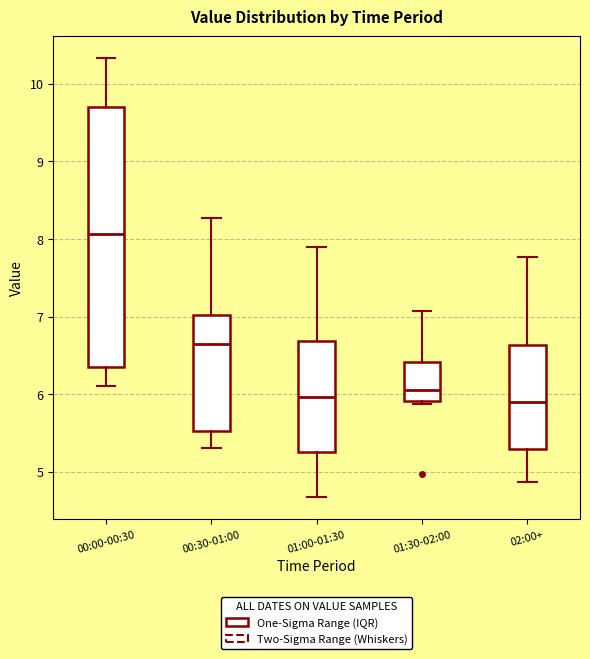

Reading left to right, transcribe this box plot: for each box, give where its median line is, the range the box spans, and where its two whiskers end, as read against the y-axis. The values are not printed on the chart, so give them approximately, as read against the axis.

00:00-00:30: median 8.1, box 6.4 to 9.7, whiskers 6.1 to 10.3
00:30-01:00: median 6.7, box 5.5 to 7.0, whiskers 5.3 to 8.3
01:00-01:30: median 6.0, box 5.3 to 6.7, whiskers 4.7 to 7.9
01:30-02:00: median 6.1, box 5.9 to 6.4, whiskers 5.9 (just below the box's lower edge) to 7.1
02:00+: median 5.9, box 5.3 to 6.6, whiskers 4.9 to 7.8